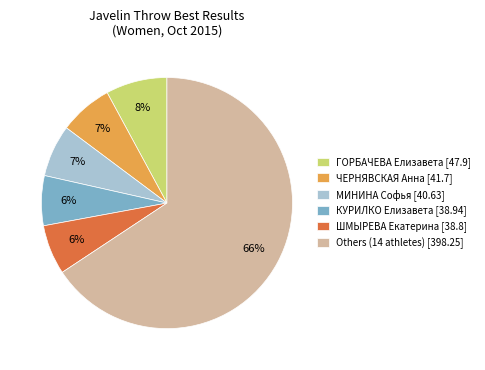

What is the largest slice in the pie chart?

Others (14 athletes) [398.25]